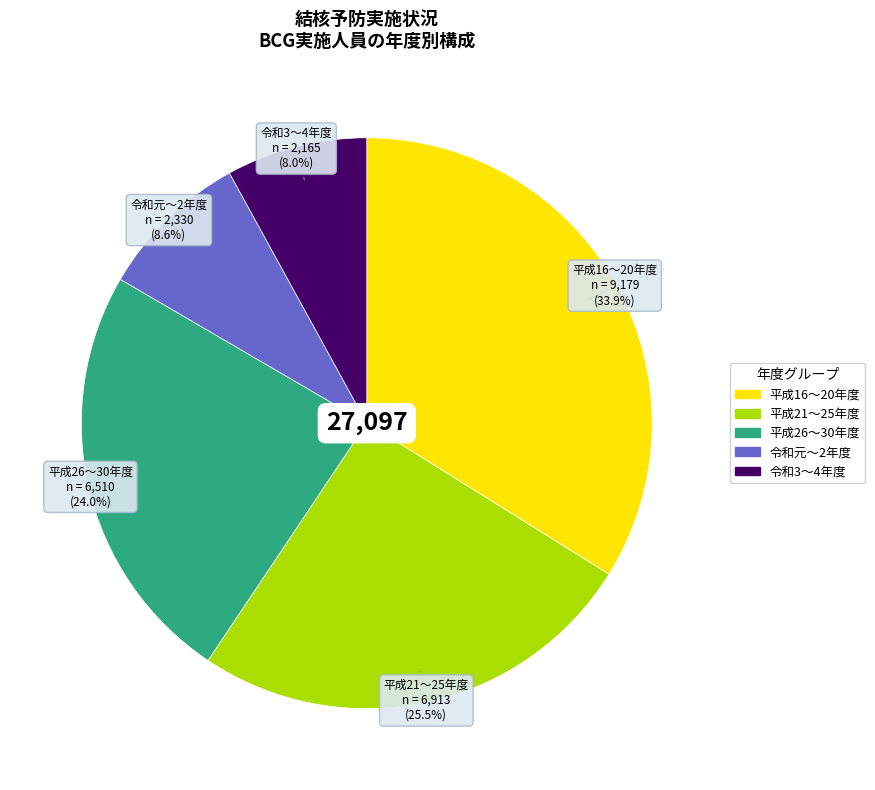

How much of the chart is everything except 令和3〜4年度?

92.0%